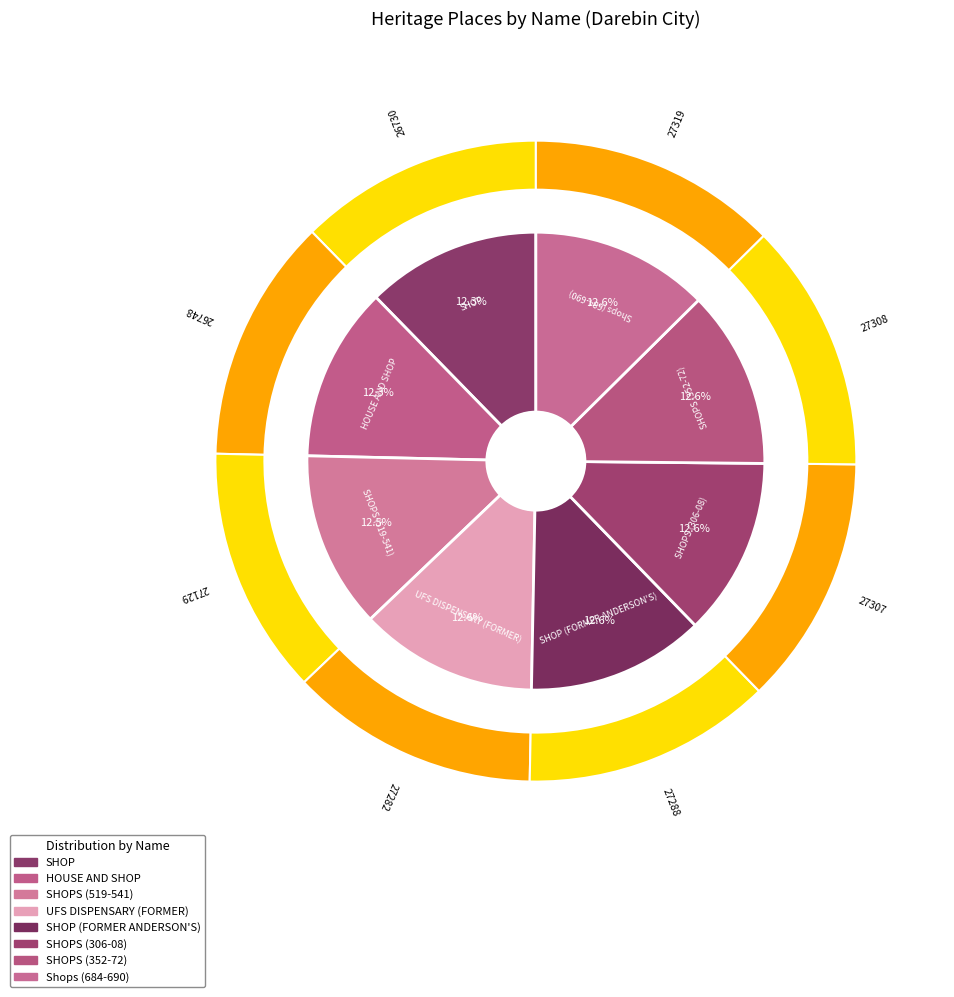

Which slice is the largest?

Shops (684-690)